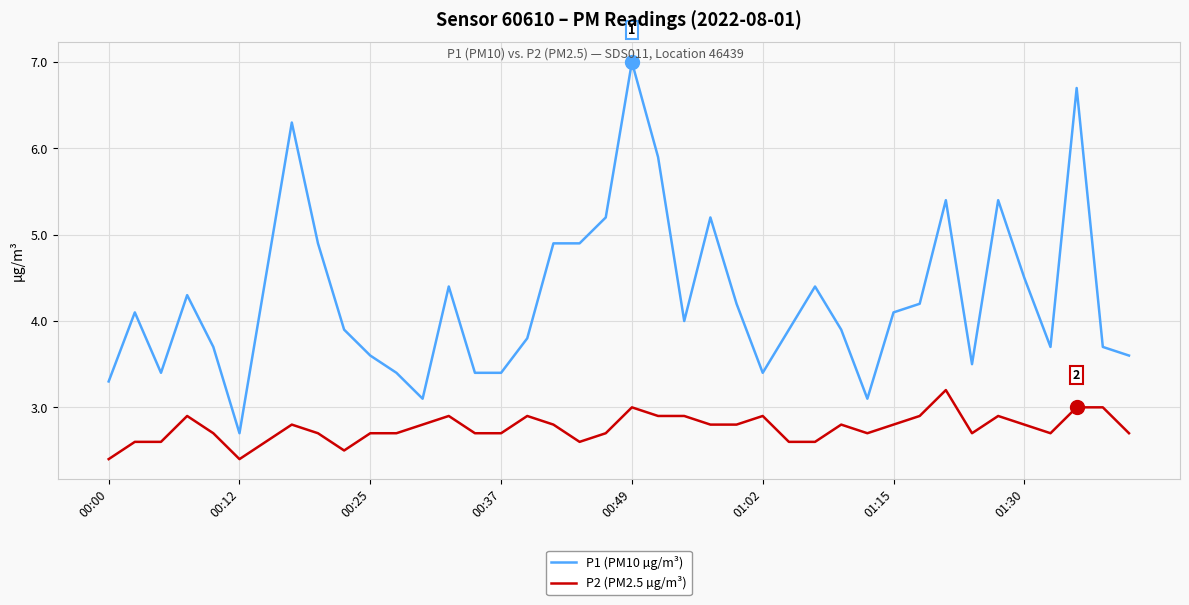

True or false: P2 (PM2.5 µg/m³) and P1 (PM10 µg/m³) intersect in this chart.

False